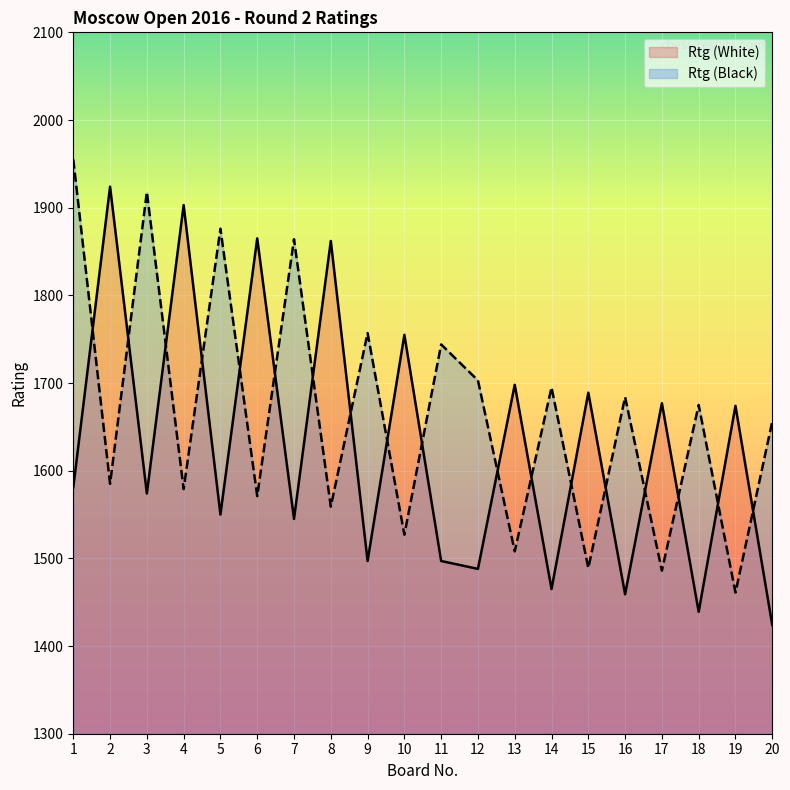

Reading right to left, extract all data points from this chart.

Rtg (White): 20=1424	19=1674	18=1439	17=1677	16=1459	15=1689	14=1465	13=1698	12=1488	11=1497	10=1755	9=1497	8=1862	7=1545	6=1865	5=1550	4=1903	3=1574	2=1924	1=1581
Rtg (Black): 20=1656	19=1461	18=1675	17=1486	16=1684	15=1489	14=1695	13=1508	12=1703	11=1744	10=1527	9=1757	8=1559	7=1864	6=1571	5=1876	4=1579	3=1918	2=1585	1=1955